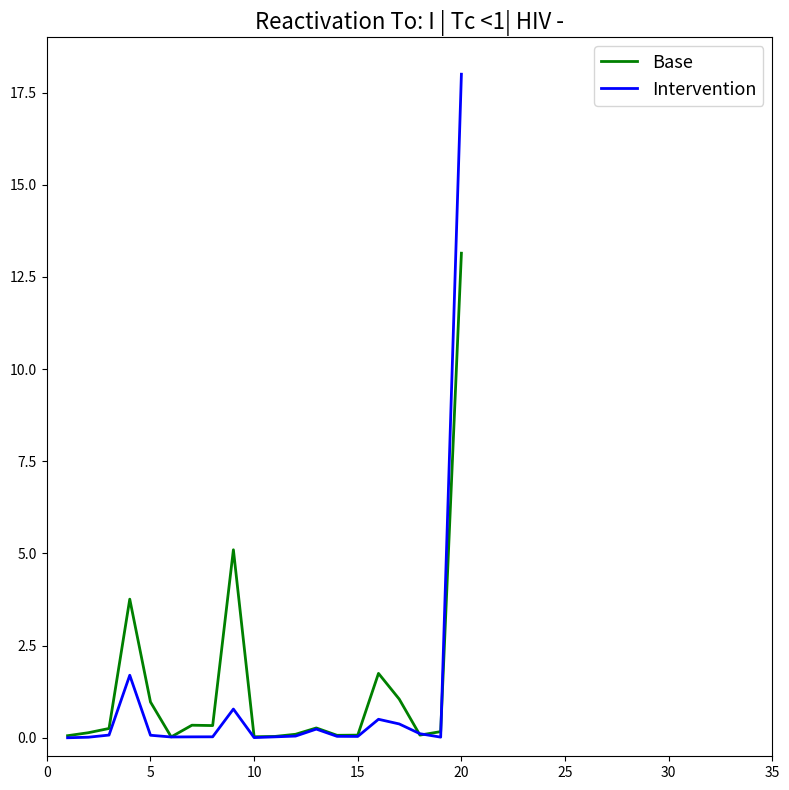

Which series has the widest spread of values?

Intervention